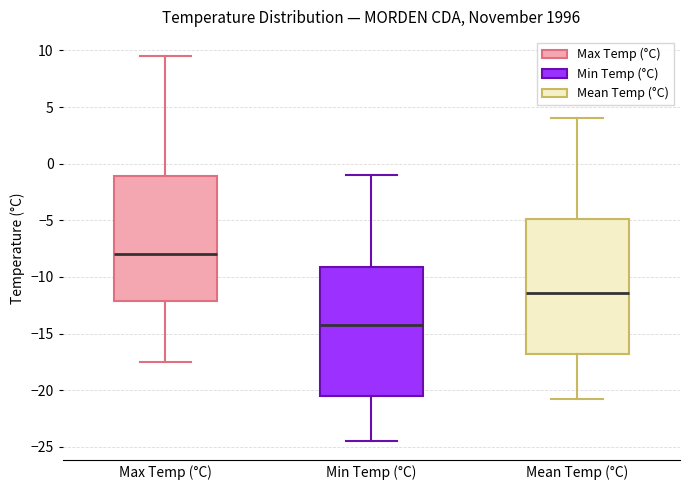

Where is the lower edge of the box for Mean Temp (°C) on the y-axis? The values are not printed on the chart, so give them approximately, as read against the axis.

-17.0